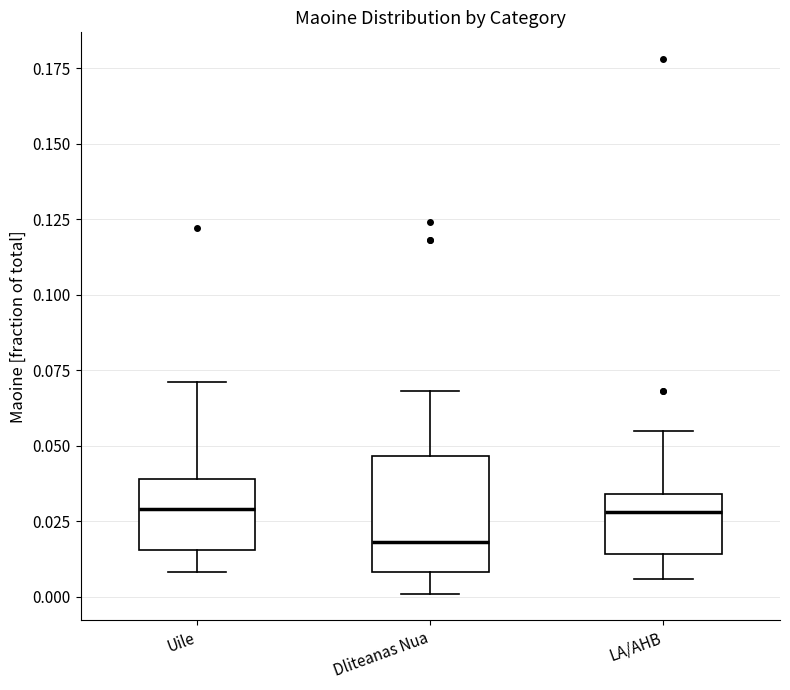

Where does the upper whisker of the box for Uile end on the y-axis? The values are not printed on the chart, so give them approximately, as read against the axis.

0.070